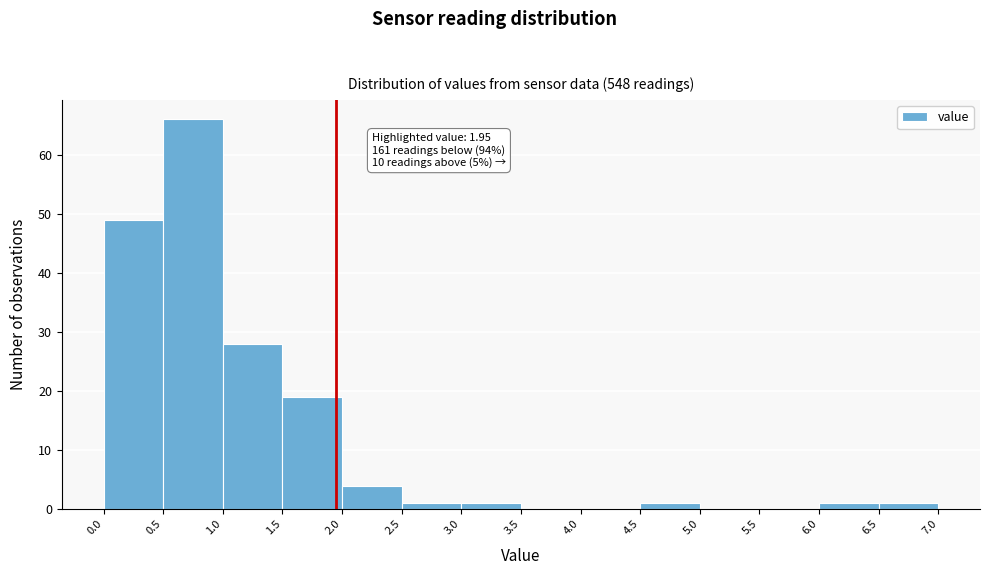

Which range on the x-axis has the tallest bar?

0.5 to 1.0